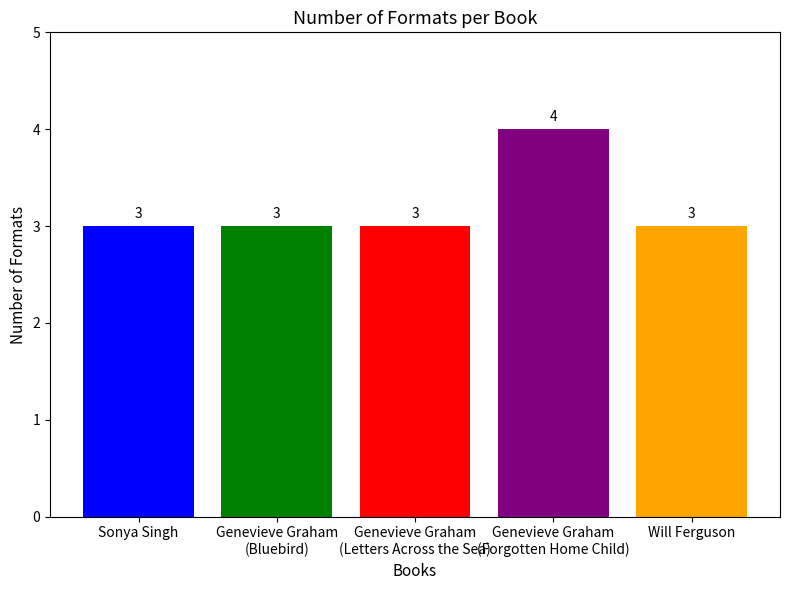

What is the label of the 4th bar from the left?

Genevieve Graham
(Forgotten Home Child)